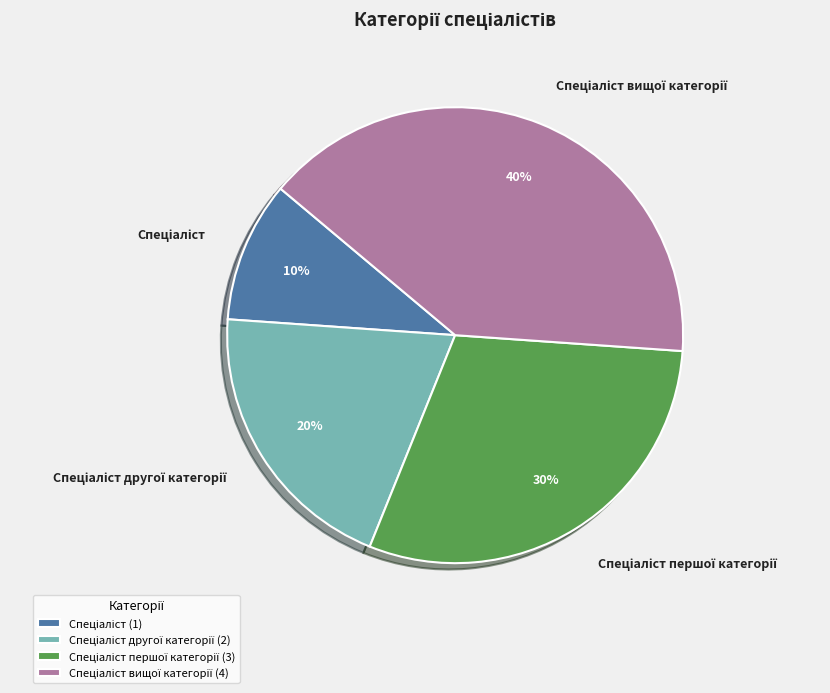

Does any single category account for the majority?

No